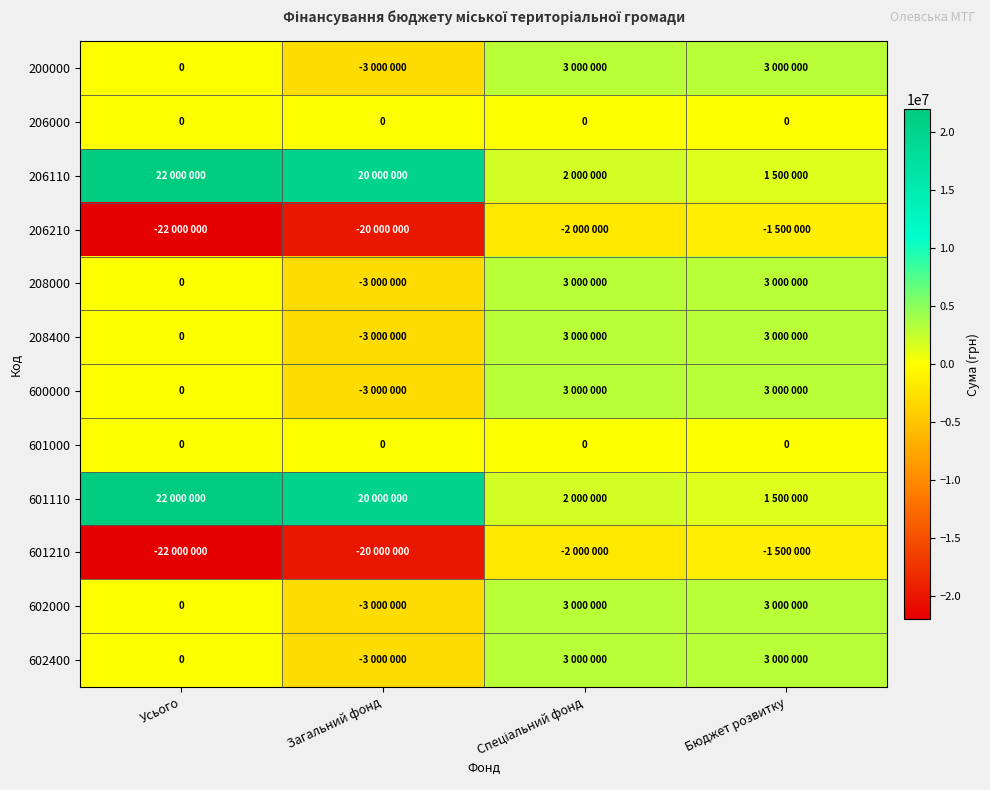

How many values in 208000 are above zero?

2